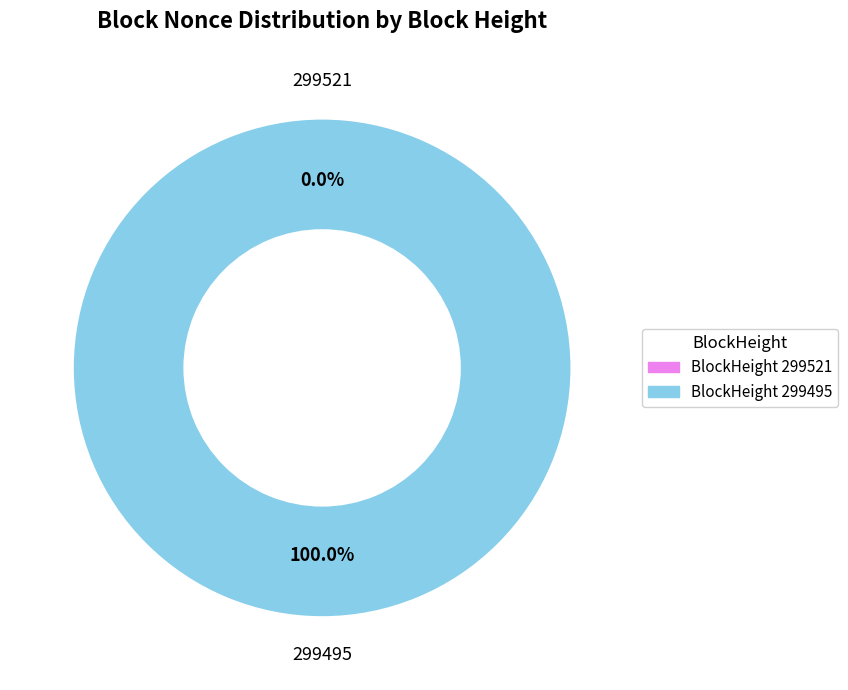

Is there a majority slice in this chart?

Yes